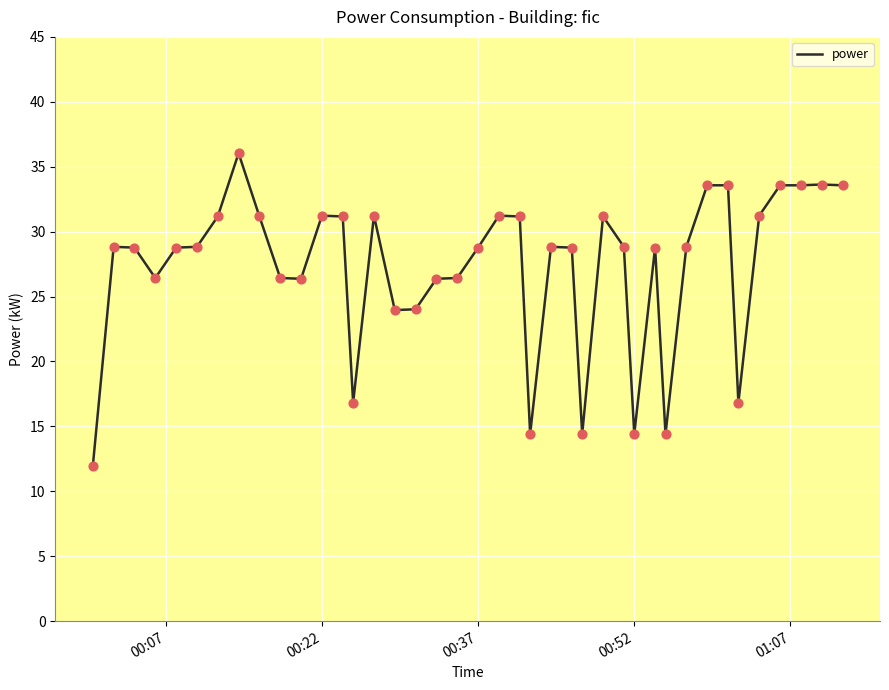

What is the difference between the maximum and minimum values?

24.1